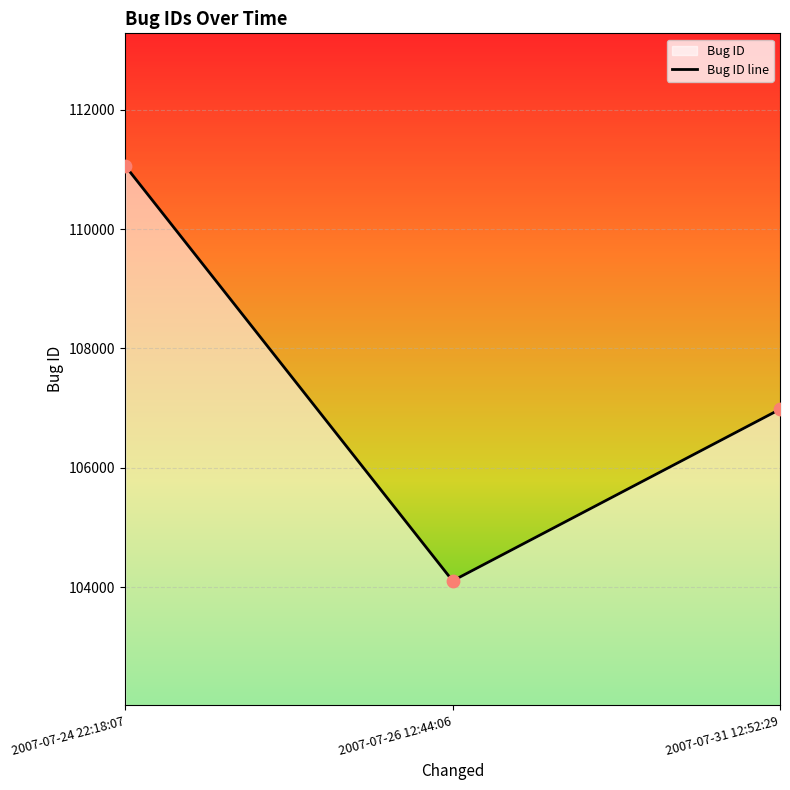

What is the change in value from 2007-07-24 22:18:07 to 2007-07-31 12:52:29?

-4076